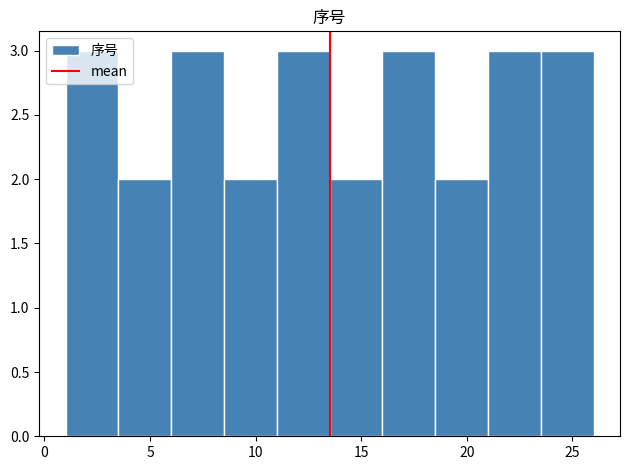

Reading left to right, list every bar in this chart as the range it spans on the x-axis followed by its height. The values are not printed on the chart, so give them approximately, as read against the axis.

1.0 to 3.5: 3
3.5 to 6.0: 2
6.0 to 8.5: 3
8.5 to 11.0: 2
11.0 to 13.5: 3
13.5 to 16.0: 2
16.0 to 18.5: 3
18.5 to 21.0: 2
21.0 to 23.5: 3
23.5 to 26.0: 3